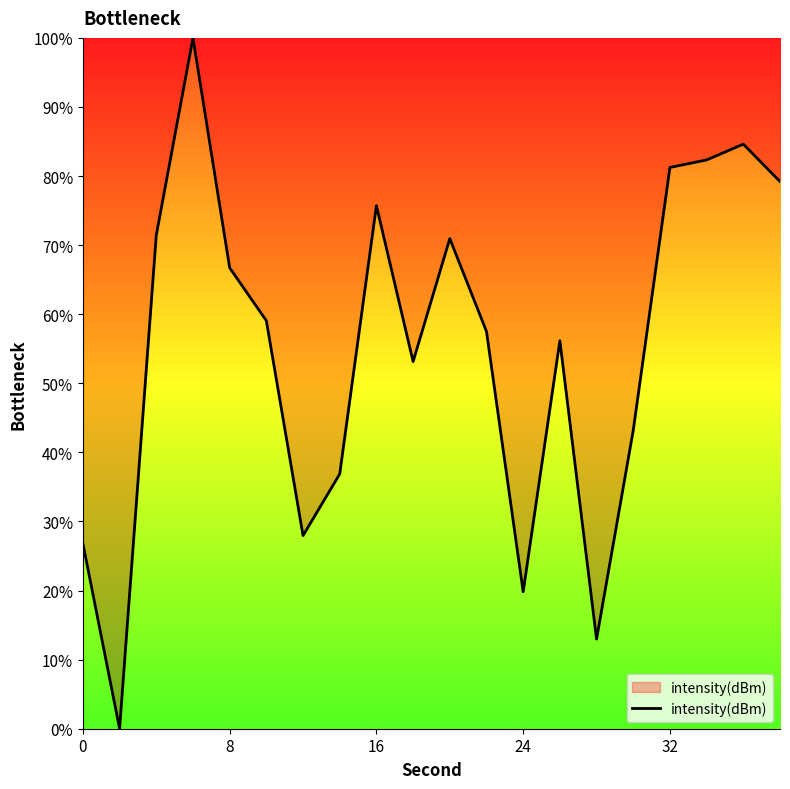

How many categories are shown in the chart?

20